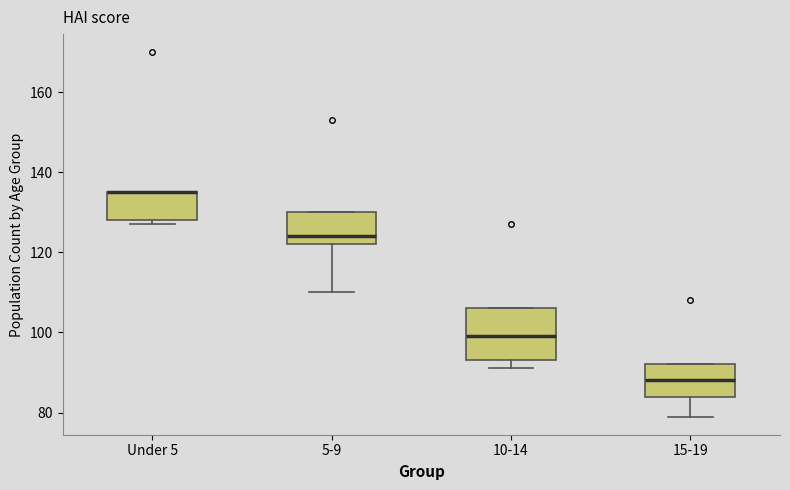

Reading left to right, transcribe this box plot: for each box, give where its median line is, the range the box spans, and where its two whiskers end, as read against the y-axis. The values are not printed on the chart, so give them approximately, as read against the axis.

Under 5: median 136 (drawn on the box's upper edge), box 128 to 136, whiskers 128 (just below the box's lower edge) to 136
5-9: median 124, box 122 to 130, whiskers 110 to 130
10-14: median 100, box 94 to 106, whiskers 92 to 106
15-19: median 88, box 84 to 92, whiskers 80 to 92